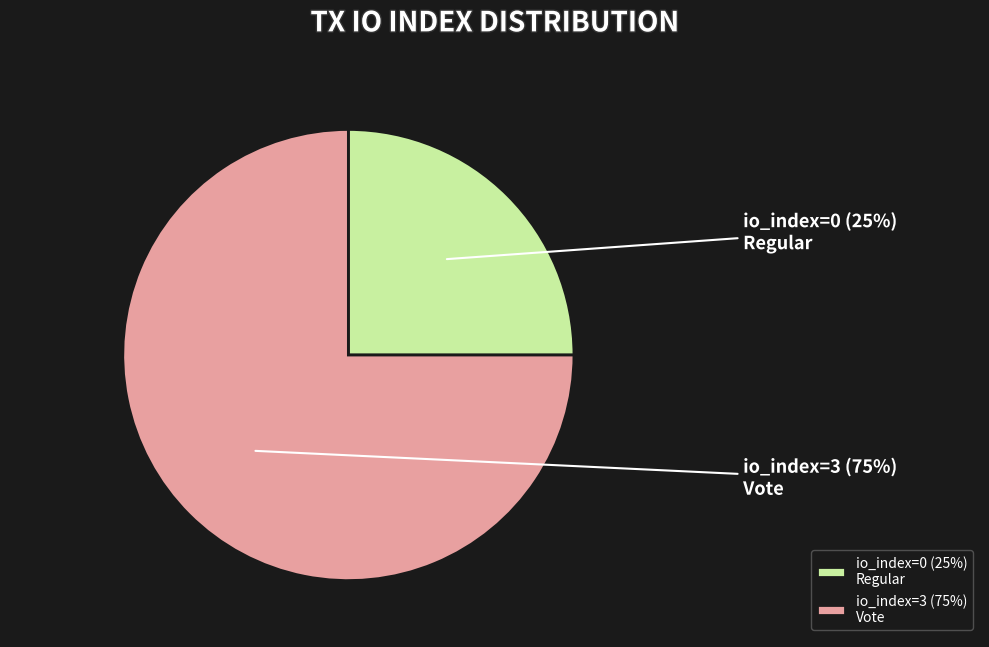

Which slice represents more than half of the pie?

io_index=3 (75%) Vote